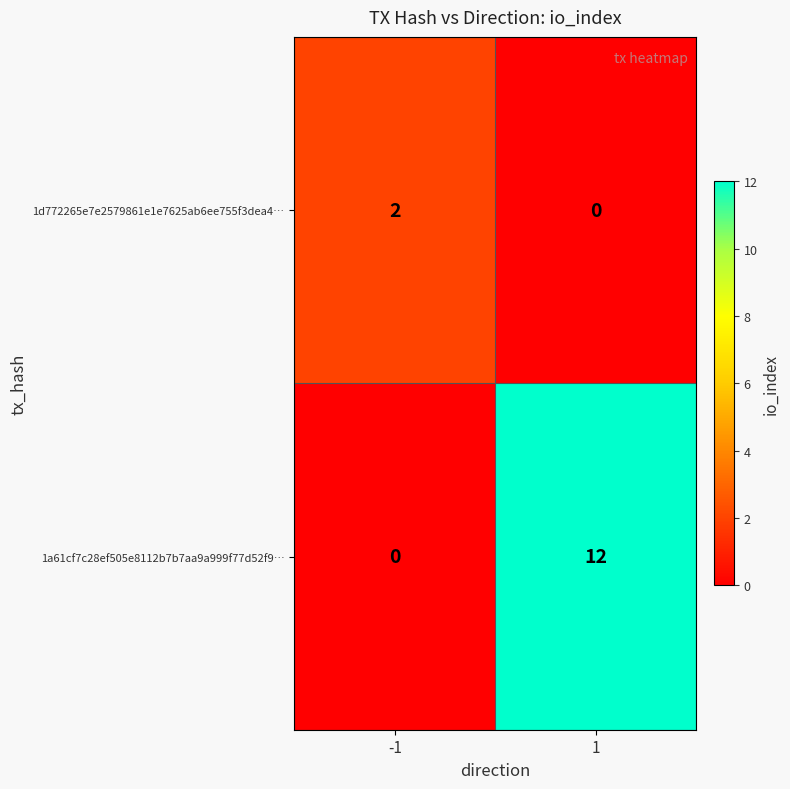

At which category is the sum across all series the highest?

1